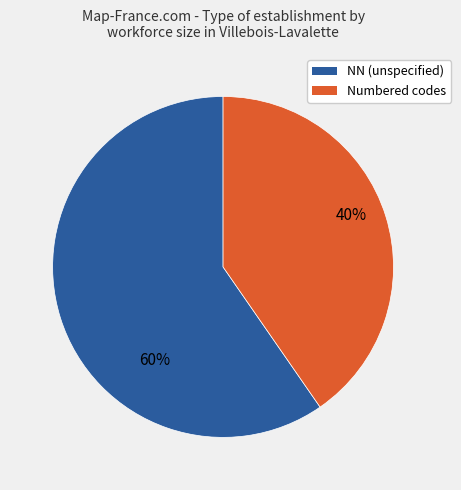

Is there any slice that represents more than half of the pie?

Yes